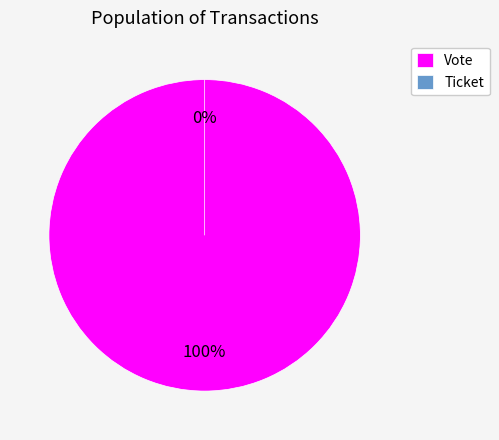

Is Vote the majority of the pie?

Yes